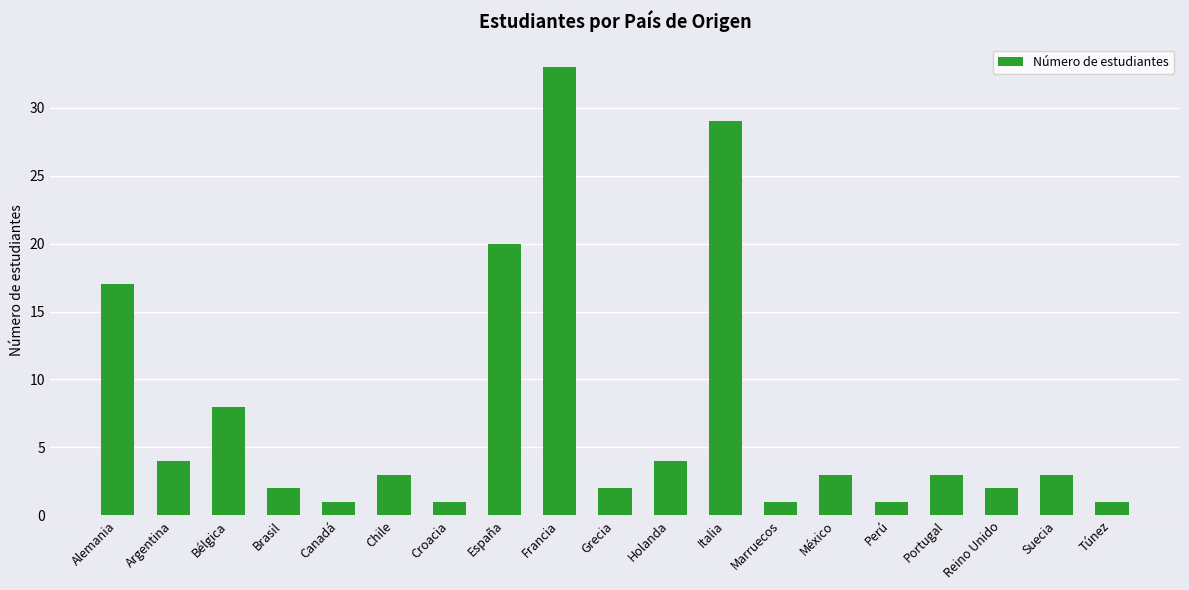

How many data points does each series have?

19